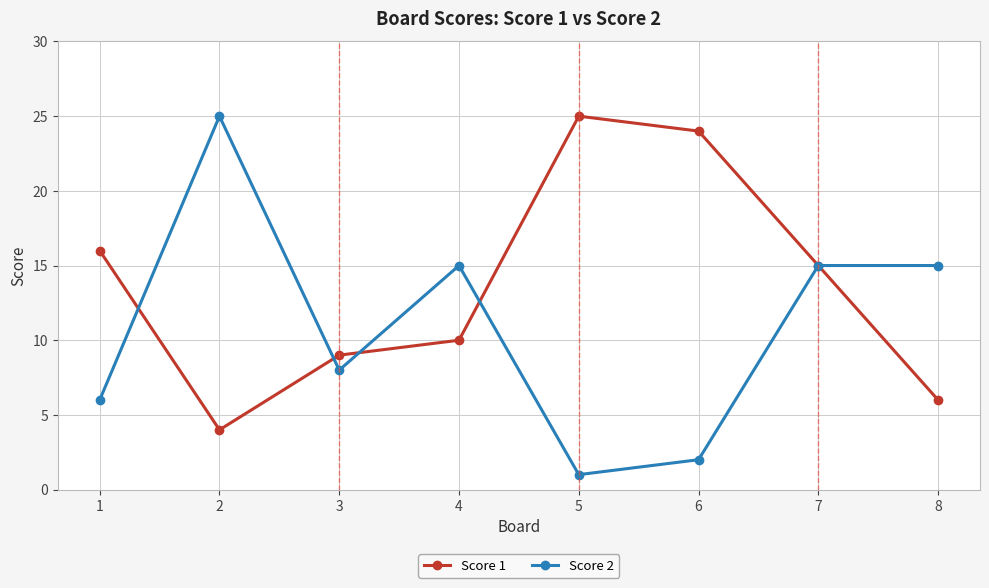

True or false: Score 2 has more than 1 interior local peaks.

True